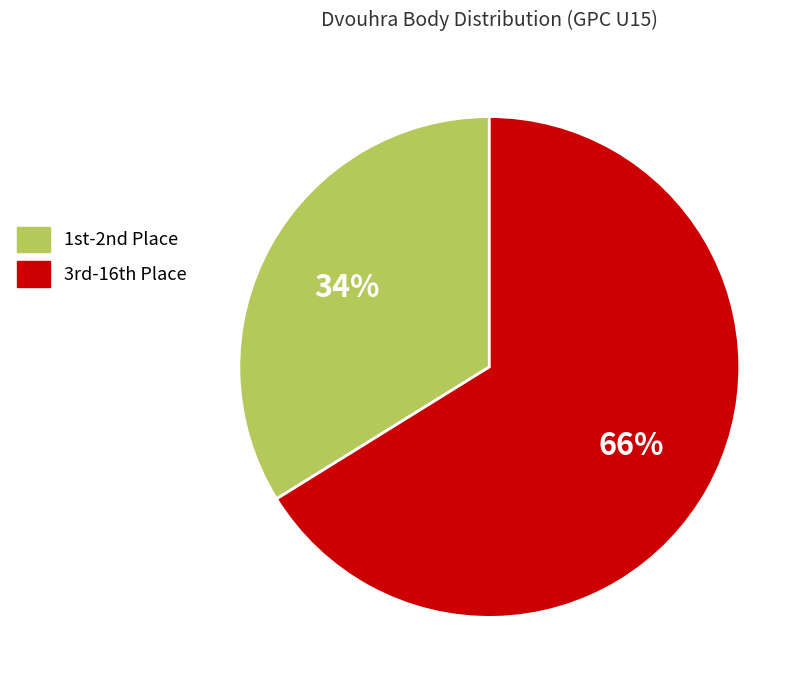

Which category has the smallest portion of the pie?

1st-2nd Place